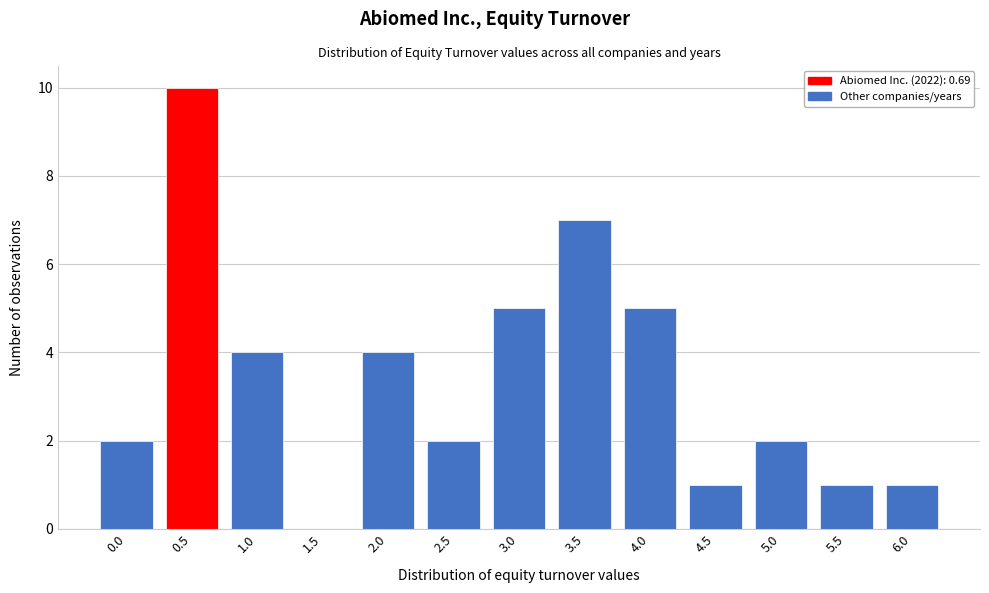

Reading right to left, list all the values displayed in this chart.

6.0=1	5.5=1	5.0=2	4.5=1	4.0=5	3.5=7	3.0=5	2.5=2	2.0=4	1.5=0	1.0=4	0.5=10	0.0=2